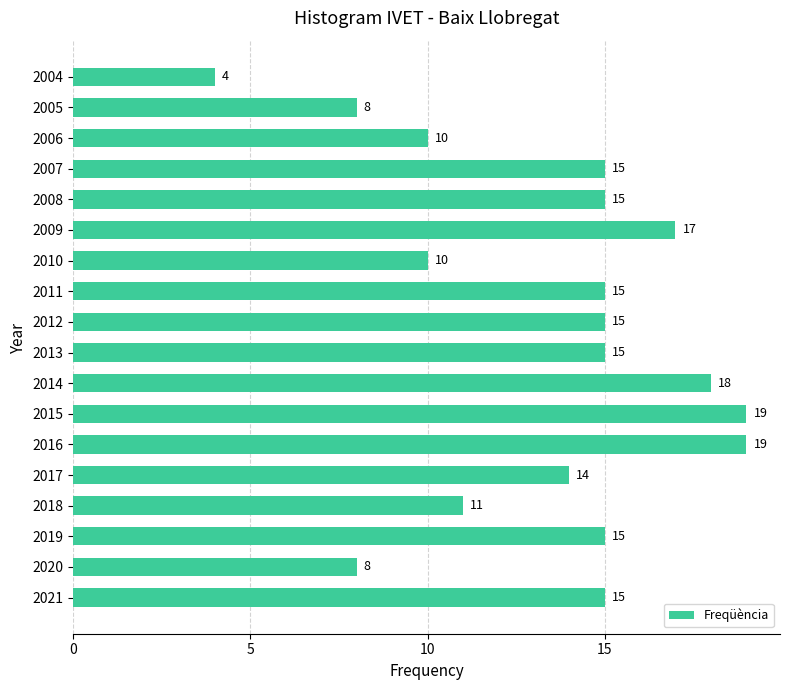

Where is the data nearest to the value 11?

2018